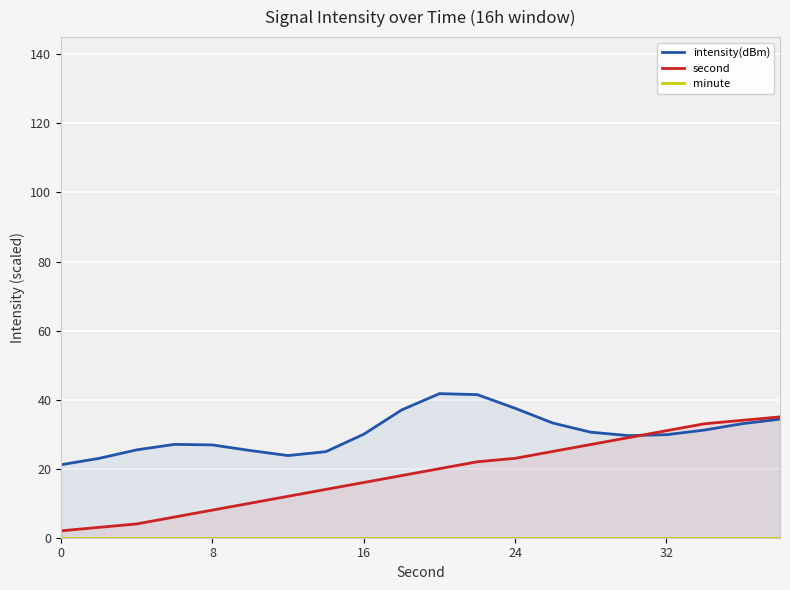

Is the value of intensity(dBm) at 7 greater than the value of second at 13?

No